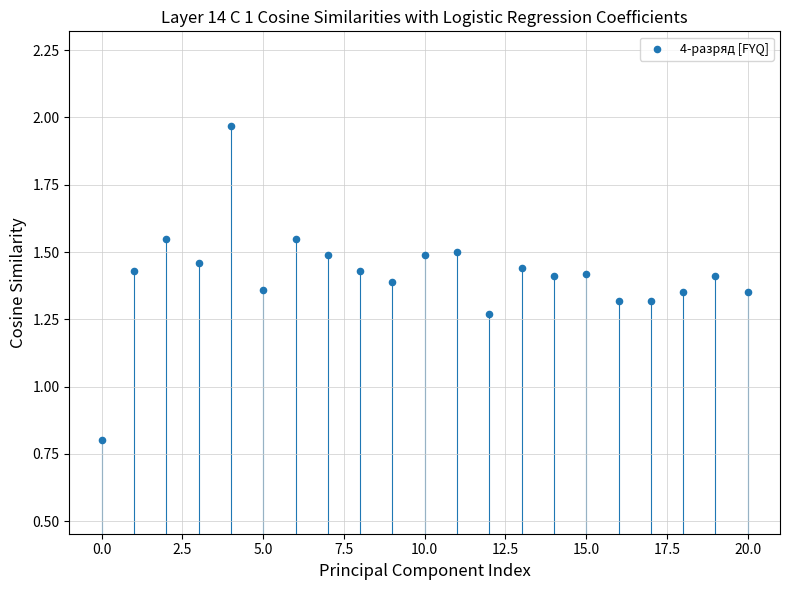

What Y value in the scatter plot is closest to 1?

0.8